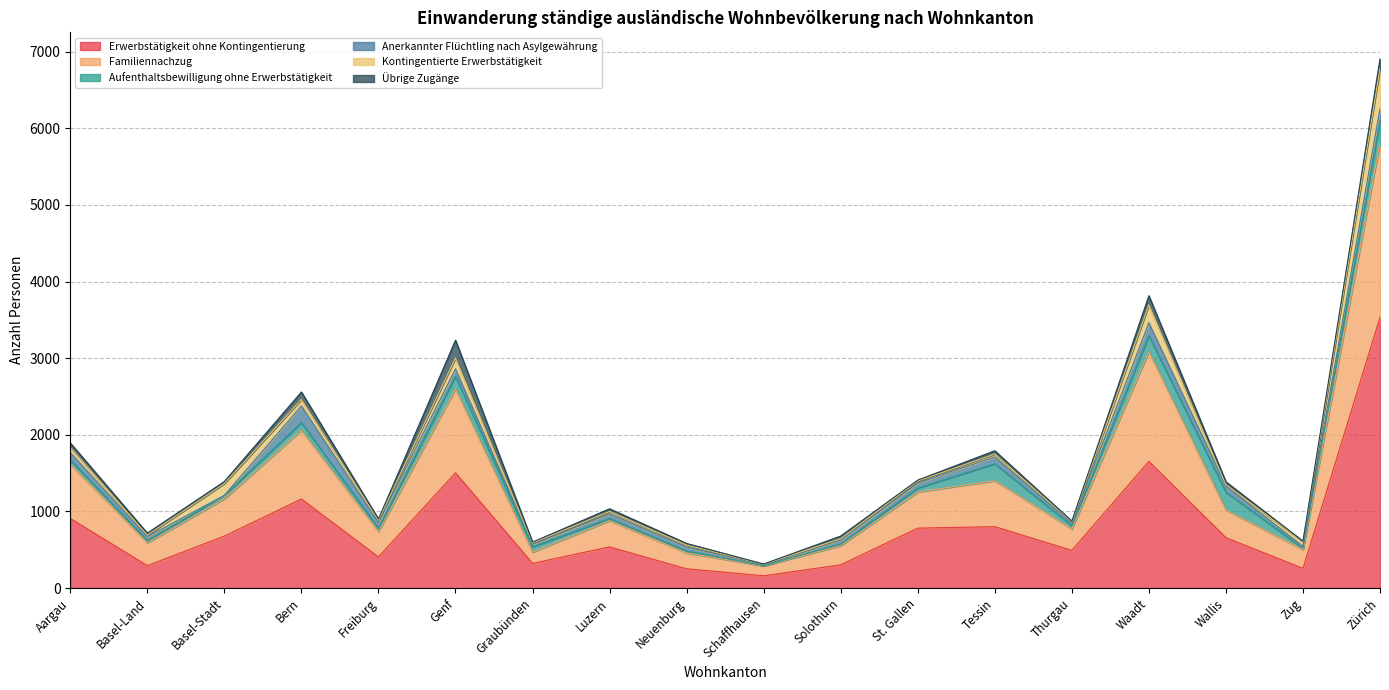

True or false: Übrige Zugänge and Kontingentierte Erwerbstätigkeit cross at least once.

True